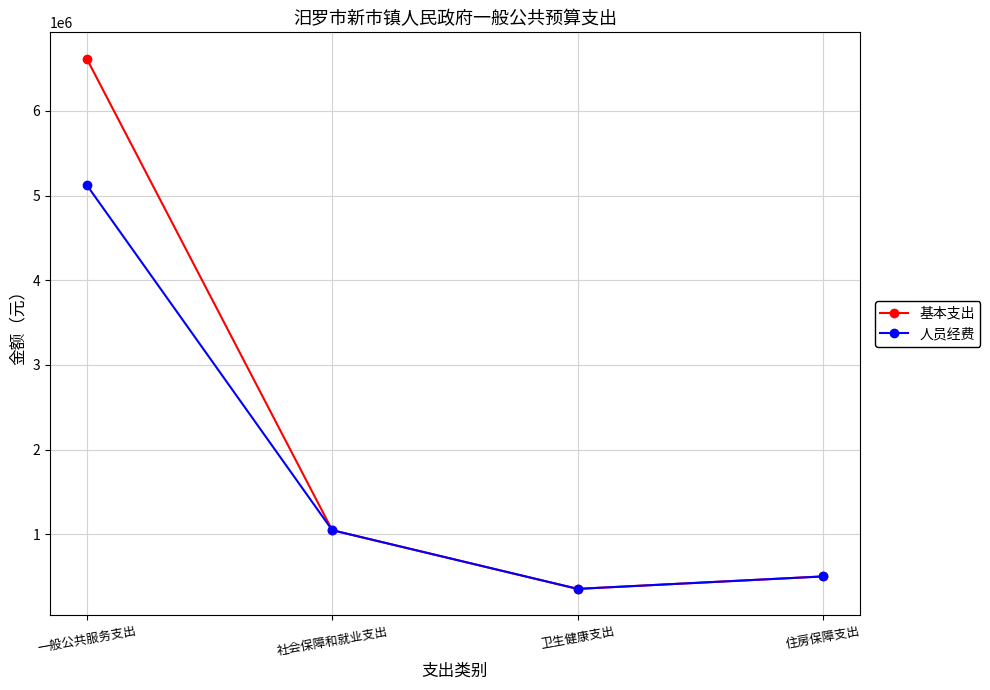

Which series has the widest spread of values?

基本支出